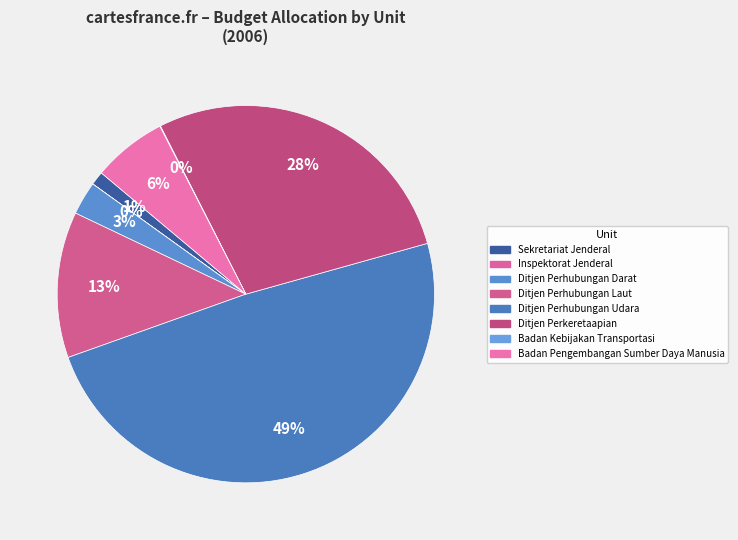

What is the largest slice in the pie chart?

Ditjen Perhubungan Udara